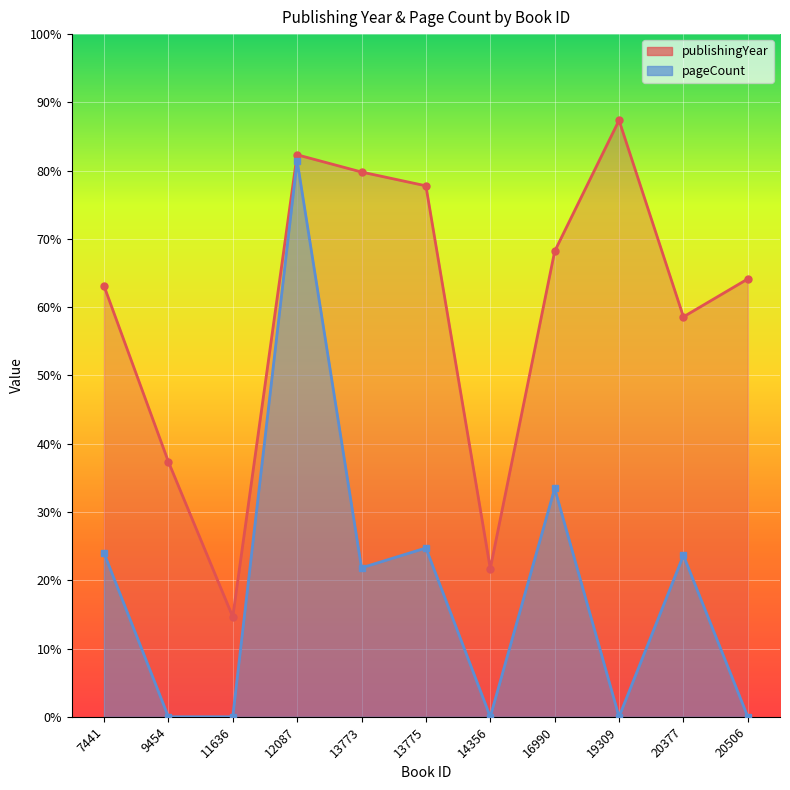

What is the approximate value of publishingYear (line) at 13773?

438.9